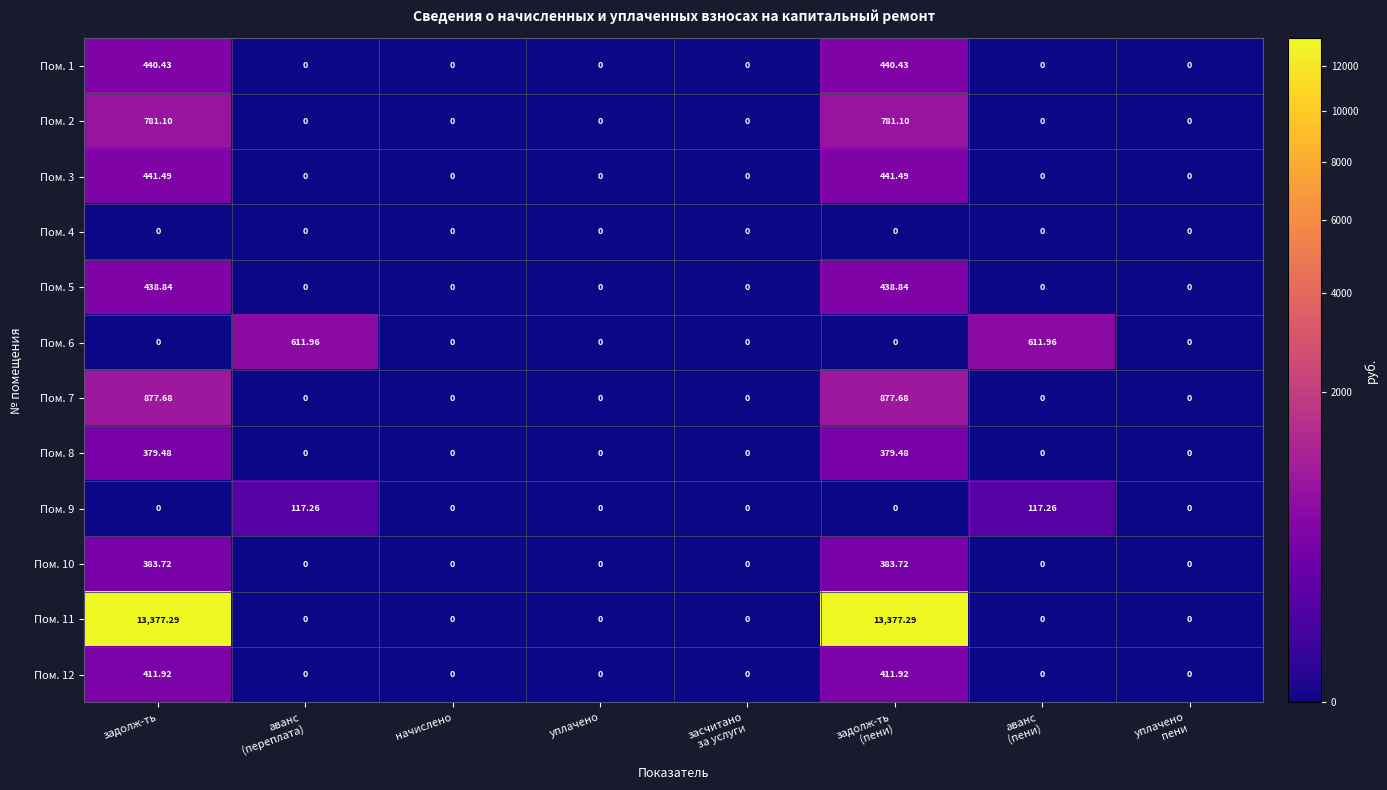

Reading left to right, list all the values displayed in this chart.

Пом. 1: задолж-ть=440.4	аванс
(переплата)=0.0	начислено=0.0	уплачено=0.0	засчитано
за услуги=0.0	задолж-ть
(пени)=440.4	аванс
(пени)=0.0	уплачено
пени=0.0
Пом. 2: задолж-ть=781.1	аванс
(переплата)=0.0	начислено=0.0	уплачено=0.0	засчитано
за услуги=0.0	задолж-ть
(пени)=781.1	аванс
(пени)=0.0	уплачено
пени=0.0
Пом. 3: задолж-ть=441.5	аванс
(переплата)=0.0	начислено=0.0	уплачено=0.0	засчитано
за услуги=0.0	задолж-ть
(пени)=441.5	аванс
(пени)=0.0	уплачено
пени=0.0
Пом. 4: задолж-ть=0.0	аванс
(переплата)=0.0	начислено=0.0	уплачено=0.0	засчитано
за услуги=0.0	задолж-ть
(пени)=0.0	аванс
(пени)=0.0	уплачено
пени=0.0
Пом. 5: задолж-ть=438.8	аванс
(переплата)=0.0	начислено=0.0	уплачено=0.0	засчитано
за услуги=0.0	задолж-ть
(пени)=438.8	аванс
(пени)=0.0	уплачено
пени=0.0
Пом. 6: задолж-ть=0.0	аванс
(переплата)=612.0	начислено=0.0	уплачено=0.0	засчитано
за услуги=0.0	задолж-ть
(пени)=0.0	аванс
(пени)=612.0	уплачено
пени=0.0
Пом. 7: задолж-ть=877.7	аванс
(переплата)=0.0	начислено=0.0	уплачено=0.0	засчитано
за услуги=0.0	задолж-ть
(пени)=877.7	аванс
(пени)=0.0	уплачено
пени=0.0
Пом. 8: задолж-ть=379.5	аванс
(переплата)=0.0	начислено=0.0	уплачено=0.0	засчитано
за услуги=0.0	задолж-ть
(пени)=379.5	аванс
(пени)=0.0	уплачено
пени=0.0
Пом. 9: задолж-ть=0.0	аванс
(переплата)=117.3	начислено=0.0	уплачено=0.0	засчитано
за услуги=0.0	задолж-ть
(пени)=0.0	аванс
(пени)=117.3	уплачено
пени=0.0
Пом. 10: задолж-ть=383.7	аванс
(переплата)=0.0	начислено=0.0	уплачено=0.0	засчитано
за услуги=0.0	задолж-ть
(пени)=383.7	аванс
(пени)=0.0	уплачено
пени=0.0
Пом. 11: задолж-ть=13377.3	аванс
(переплата)=0.0	начислено=0.0	уплачено=0.0	засчитано
за услуги=0.0	задолж-ть
(пени)=13377.3	аванс
(пени)=0.0	уплачено
пени=0.0
Пом. 12: задолж-ть=411.9	аванс
(переплата)=0.0	начислено=0.0	уплачено=0.0	засчитано
за услуги=0.0	задолж-ть
(пени)=411.9	аванс
(пени)=0.0	уплачено
пени=0.0